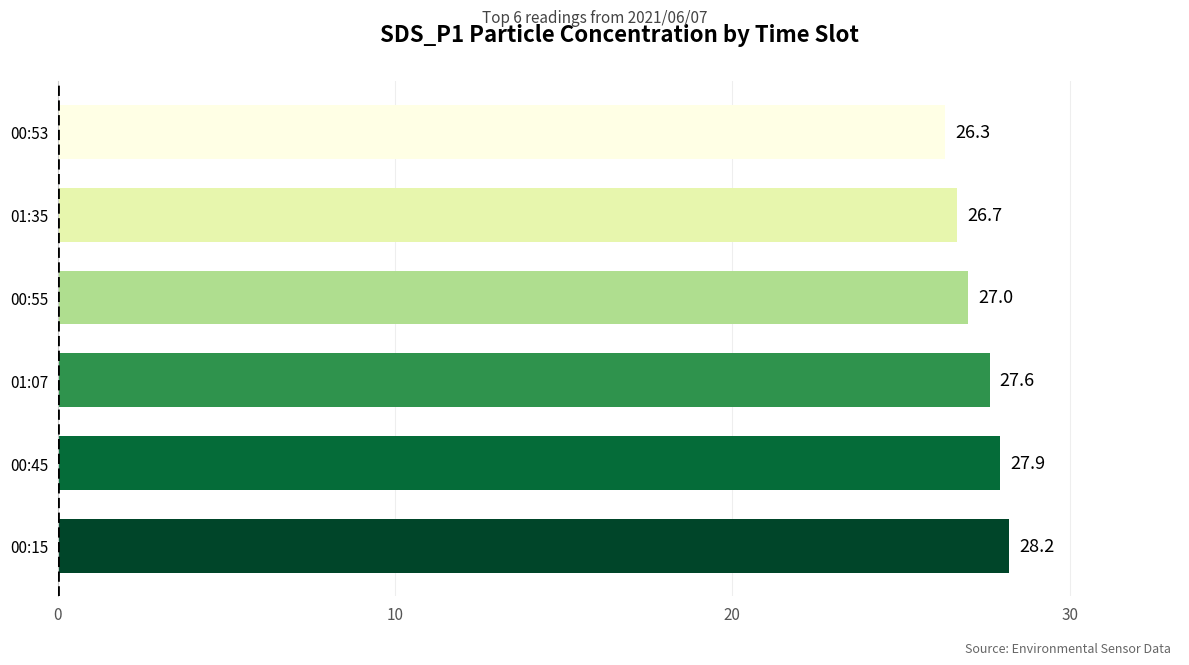

Is it true that the value at 00:53 is 34.9?

False